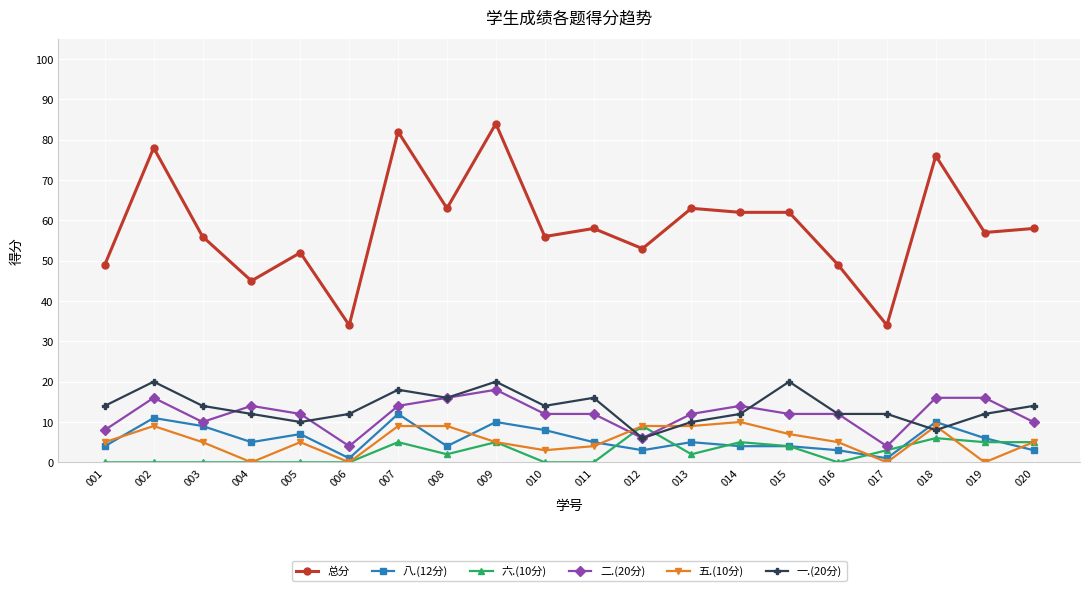

Where do 八.(12分) and 一.(20分) first cross each other?

017 and 018